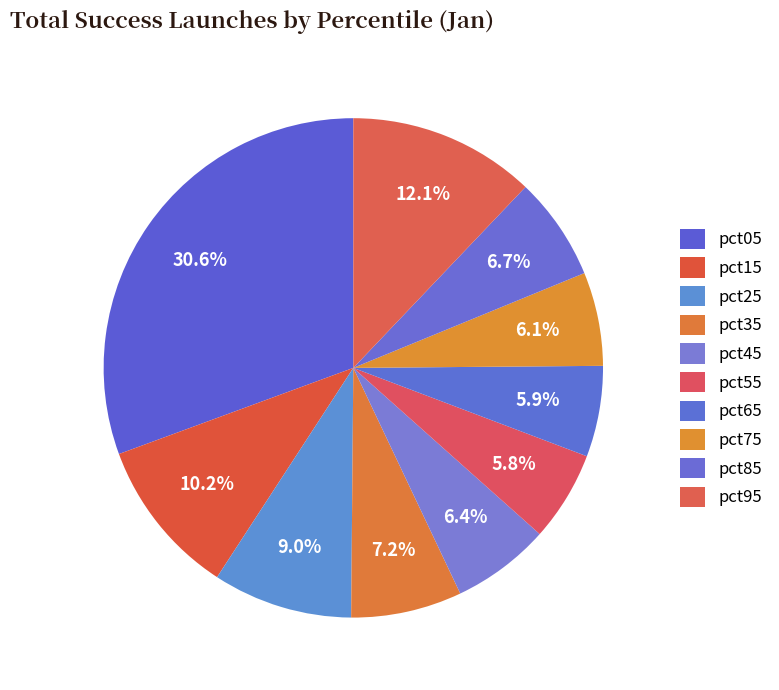

Between pct05 and pct65, which is larger?

pct05